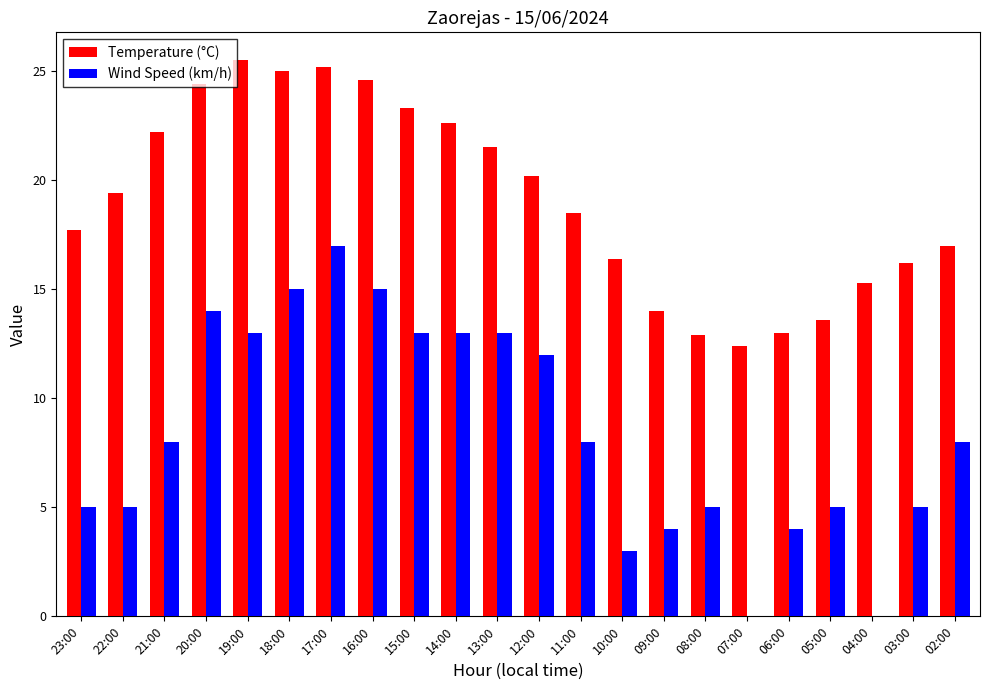

Where does the Temperature (°C) series first go above 19?

22:00